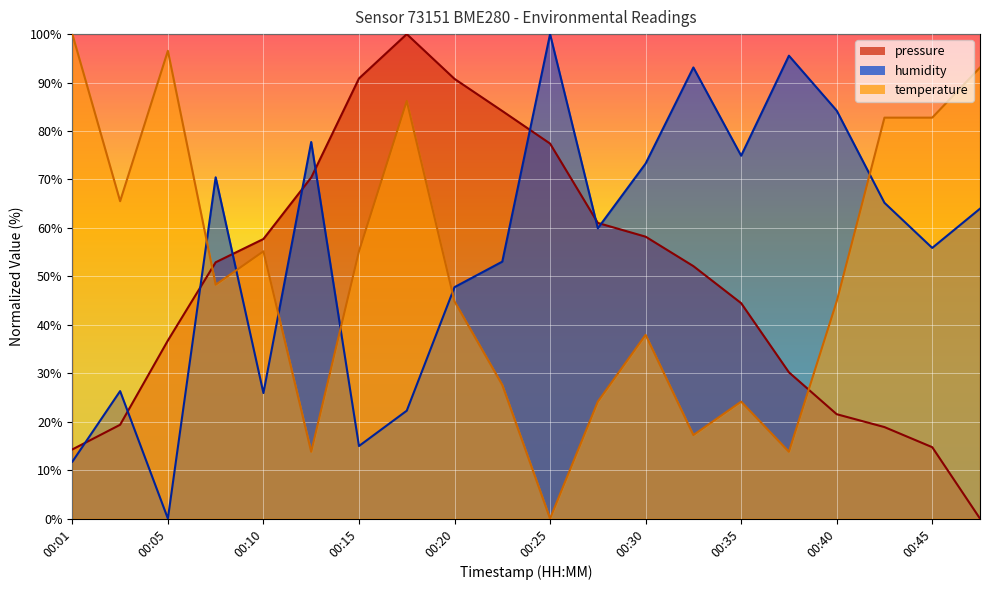

What is the spread (max minus min) of values at 00:33?

75.9